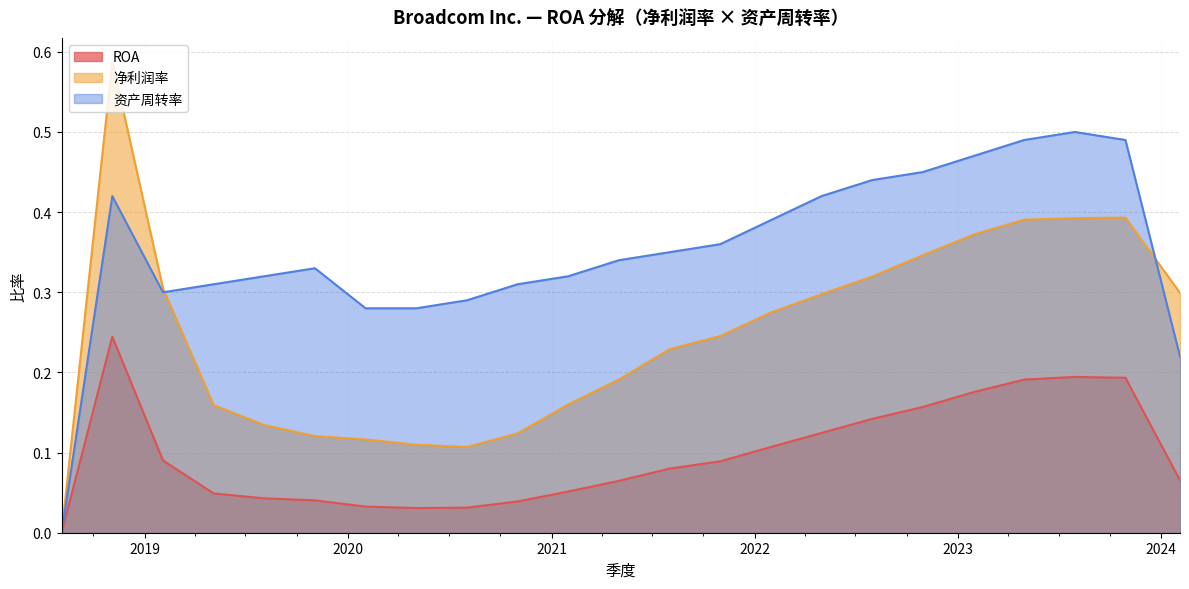

At 2022-05-01, list the series in order from largest to smallest.

资产周转率, 净利润率, ROA